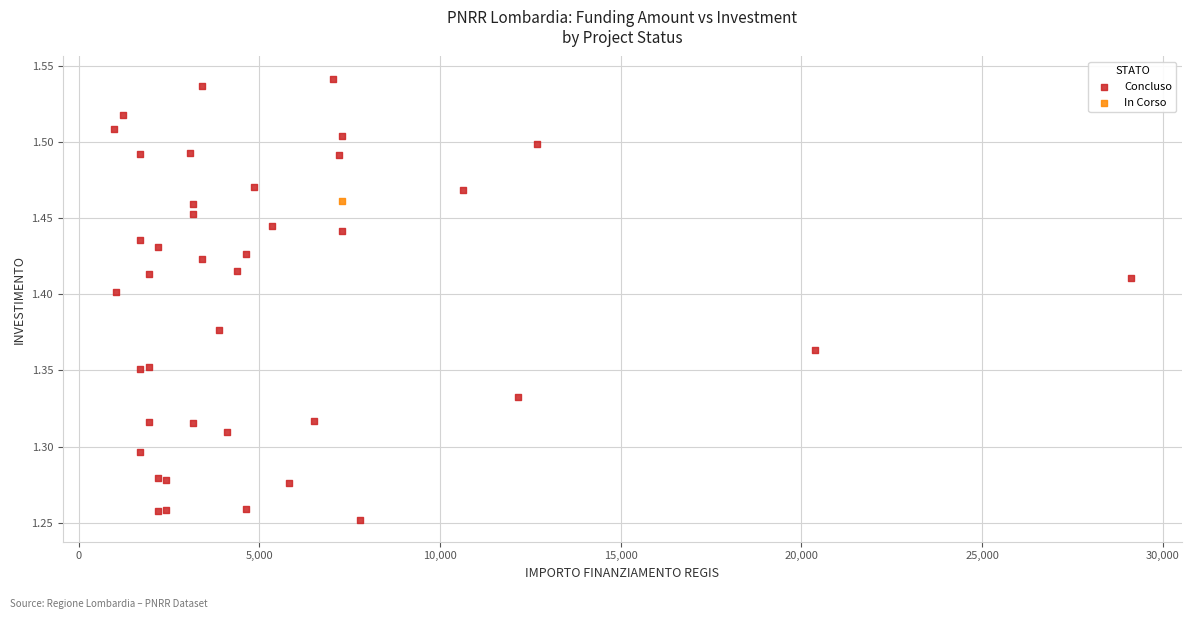

What are all the series names shown in the legend?

Concluso, In Corso